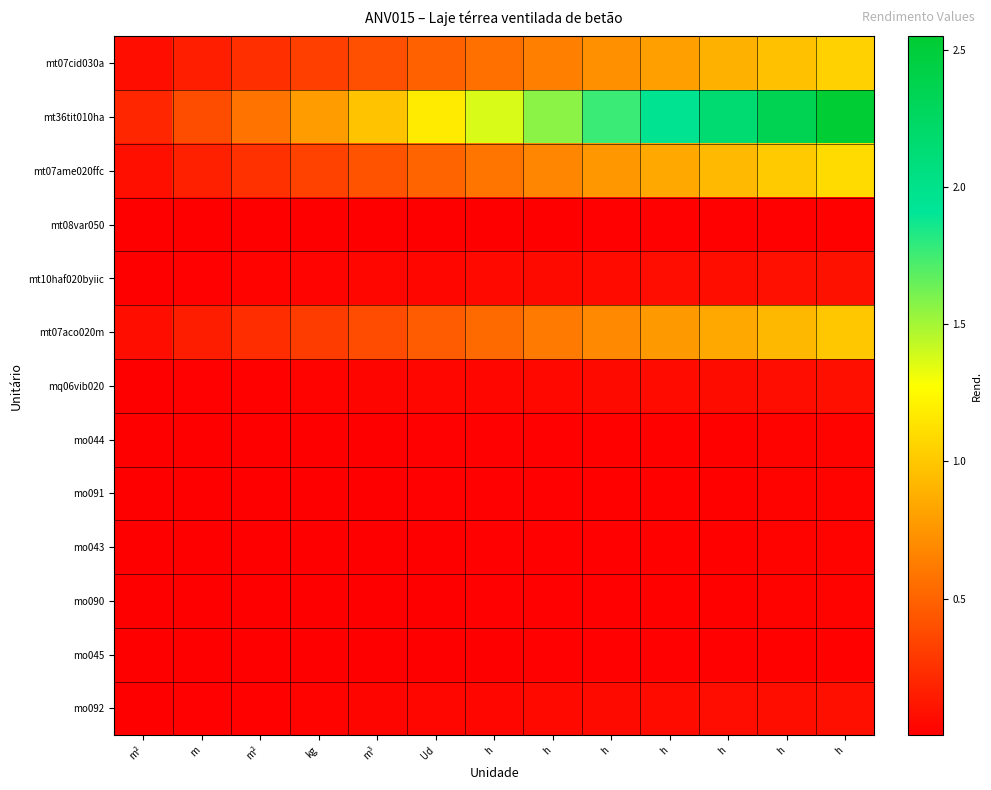

Reading right to left, what are all the values shown in this chart?

mt07cid030a: h=1.1	h=1.0	h=0.9	h=0.8	h=0.7	h=0.6	h=0.6	Ud=0.5	m³=0.4	kg=0.3	m²=0.2	m=0.2	m²=0.1
mt36tit010ha: h=2.5	h=2.4	h=2.2	h=2.0	h=1.8	h=1.6	h=1.4	Ud=1.2	m³=1.0	kg=0.8	m²=0.6	m=0.4	m²=0.2
mt07ame020ffc: h=1.1	h=1.0	h=0.9	h=0.8	h=0.8	h=0.7	h=0.6	Ud=0.5	m³=0.4	kg=0.3	m²=0.3	m=0.2	m²=0.1
mt08var050: h=0.0	h=0.0	h=0.0	h=0.0	h=0.0	h=0.0	h=0.0	Ud=0.0	m³=0.0	kg=0.0	m²=0.0	m=0.0	m²=0.0
mt10haf020byiic: h=0.1	h=0.1	h=0.1	h=0.1	h=0.1	h=0.1	h=0.1	Ud=0.0	m³=0.0	kg=0.0	m²=0.0	m=0.0	m²=0.0
mt07aco020m: h=1.0	h=0.9	h=0.8	h=0.8	h=0.7	h=0.6	h=0.5	Ud=0.5	m³=0.4	kg=0.3	m²=0.2	m=0.2	m²=0.1
mq06vib020: h=0.1	h=0.1	h=0.1	h=0.1	h=0.1	h=0.1	h=0.0	Ud=0.0	m³=0.0	kg=0.0	m²=0.0	m=0.0	m²=0.0
mo044: h=0.0	h=0.0	h=0.0	h=0.0	h=0.0	h=0.0	h=0.0	Ud=0.0	m³=0.0	kg=0.0	m²=0.0	m=0.0	m²=0.0
mo091: h=0.0	h=0.0	h=0.0	h=0.0	h=0.0	h=0.0	h=0.0	Ud=0.0	m³=0.0	kg=0.0	m²=0.0	m=0.0	m²=0.0
mo043: h=0.0	h=0.0	h=0.0	h=0.0	h=0.0	h=0.0	h=0.0	Ud=0.0	m³=0.0	kg=0.0	m²=0.0	m=0.0	m²=0.0
mo090: h=0.0	h=0.0	h=0.0	h=0.0	h=0.0	h=0.0	h=0.0	Ud=0.0	m³=0.0	kg=0.0	m²=0.0	m=0.0	m²=0.0
mo045: h=0.0	h=0.0	h=0.0	h=0.0	h=0.0	h=0.0	h=0.0	Ud=0.0	m³=0.0	kg=0.0	m²=0.0	m=0.0	m²=0.0
mo092: h=0.1	h=0.1	h=0.1	h=0.1	h=0.1	h=0.1	h=0.0	Ud=0.0	m³=0.0	kg=0.0	m²=0.0	m=0.0	m²=0.0